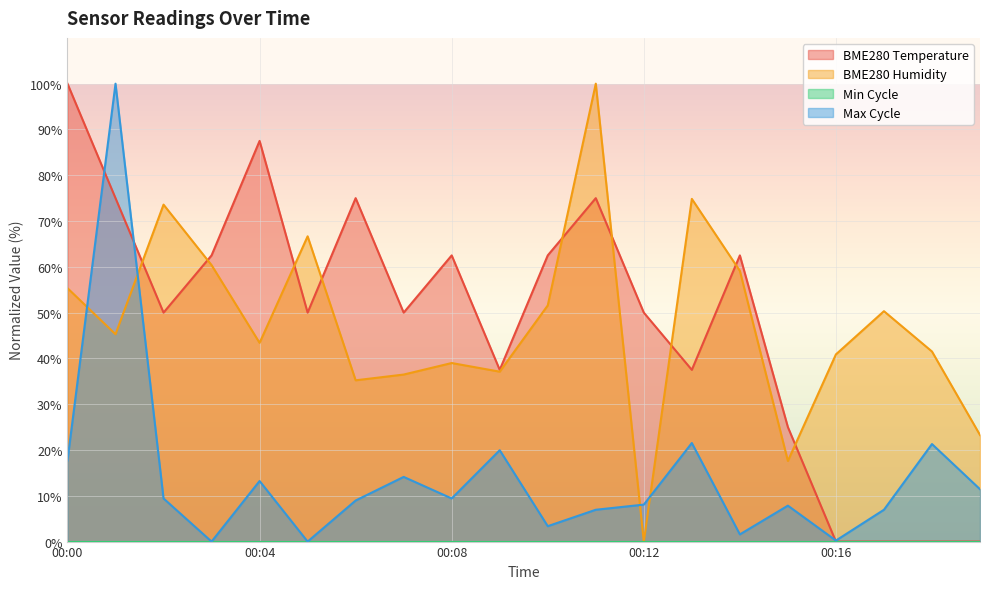

How many intersections are there between Max_cycle and BME280_temperature?

3